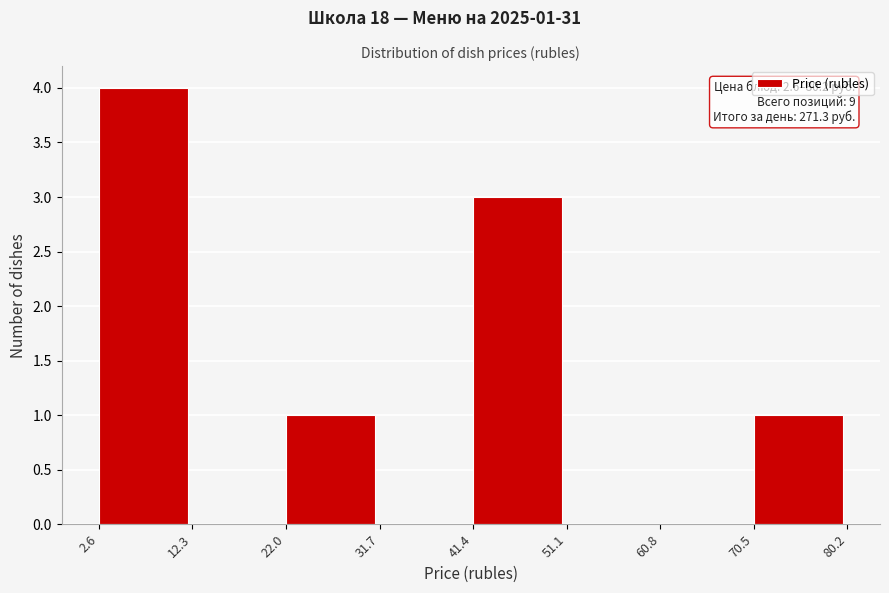

Over which range of the x-axis is the bar tallest?

2.6 to 12.3